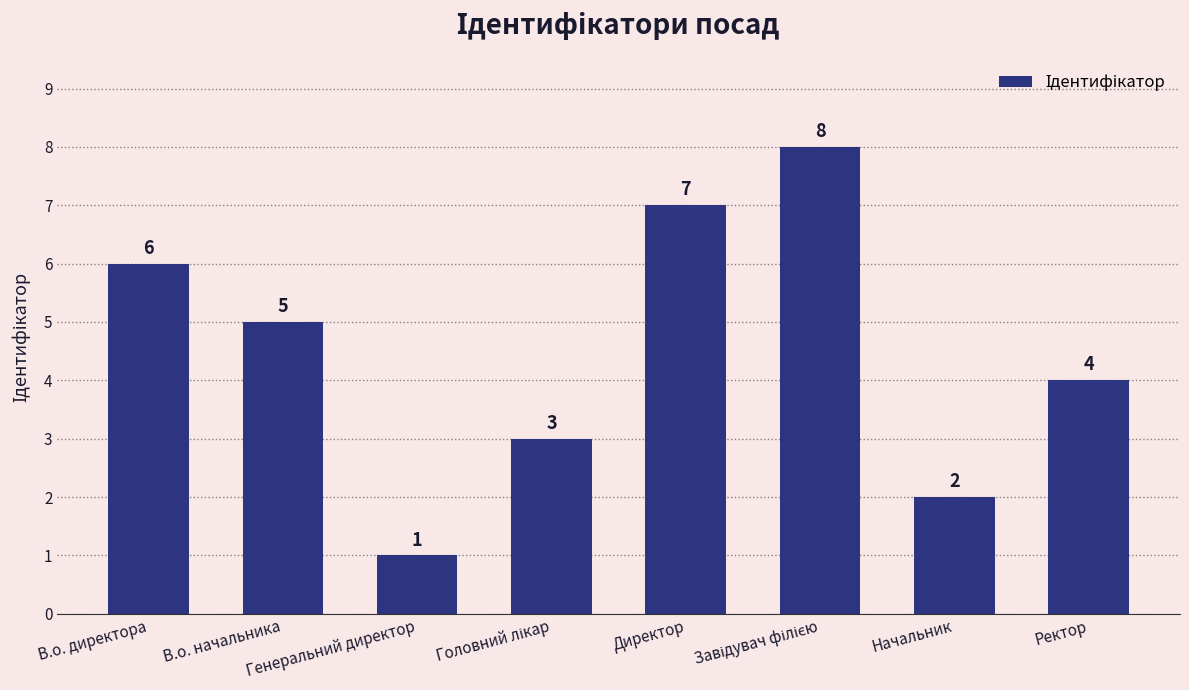

What is the label of the 7th bar from the right?

В.о. начальника